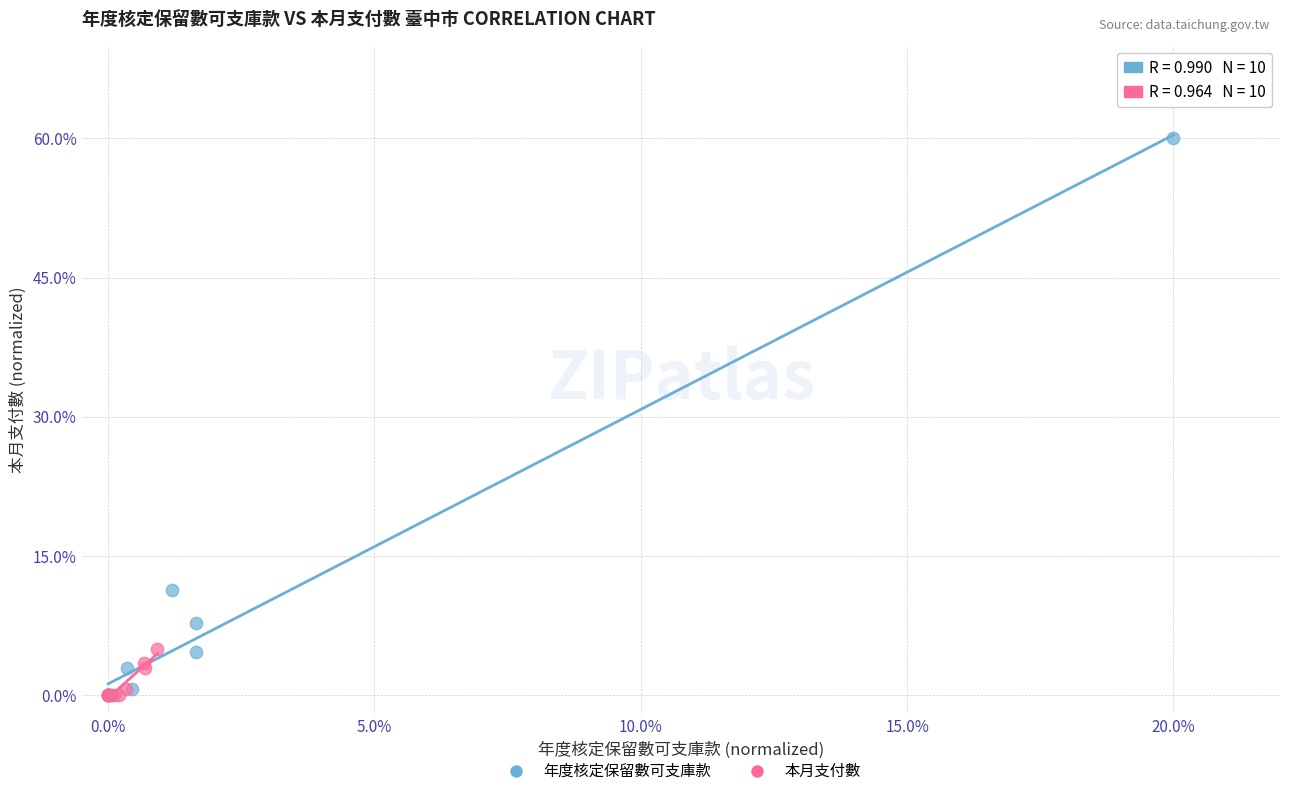

Which series has the largest Y range (max minus min)?

年度核定保留數可支庫款